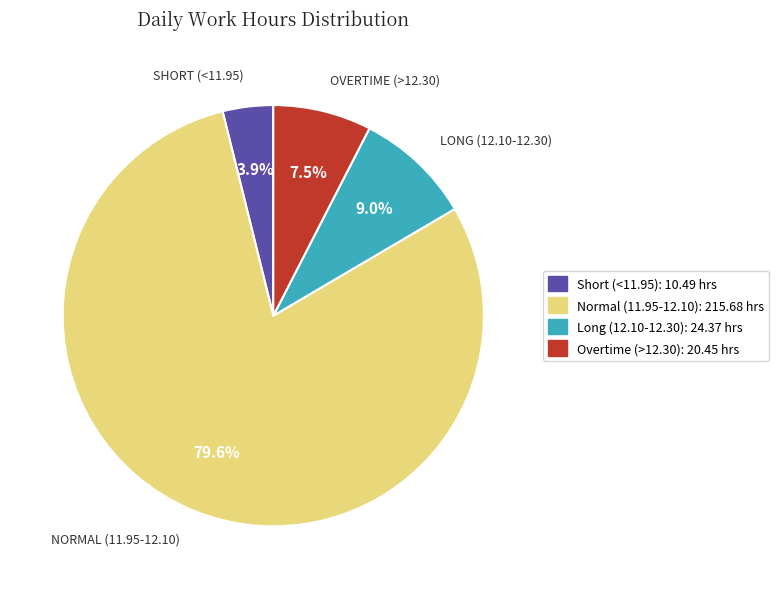

Count the number of slices in the pie.

4